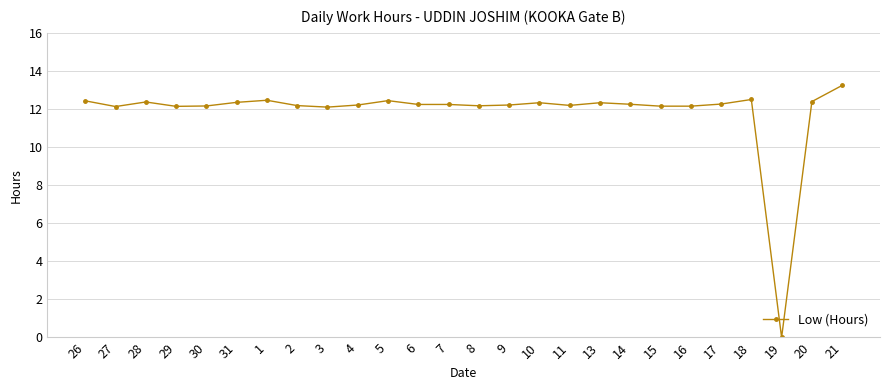

Is this an area chart (filled region under the line)?

No